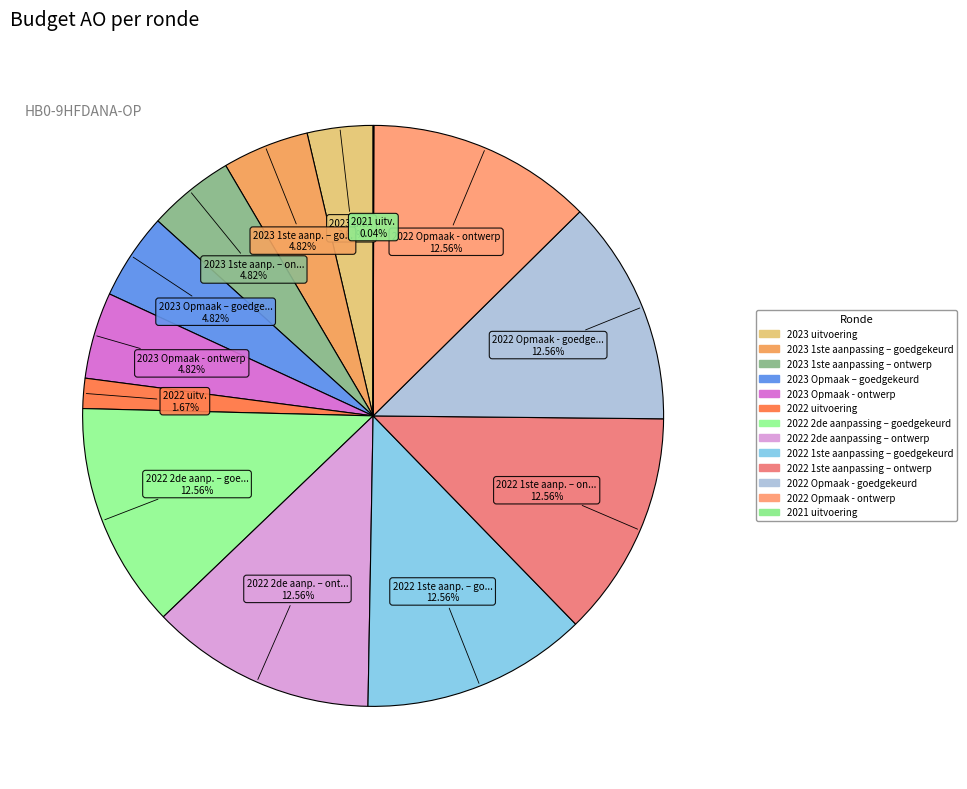

The 2022 1ste aanpassing – goedgekeurd slice represents 4% of the pie. True or false?

False